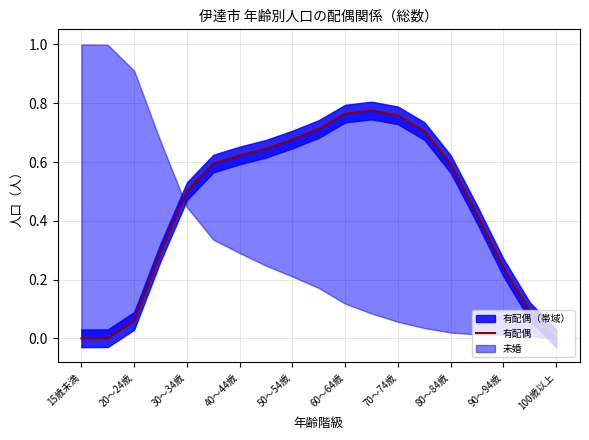

Count the number of values greater than 0.

17